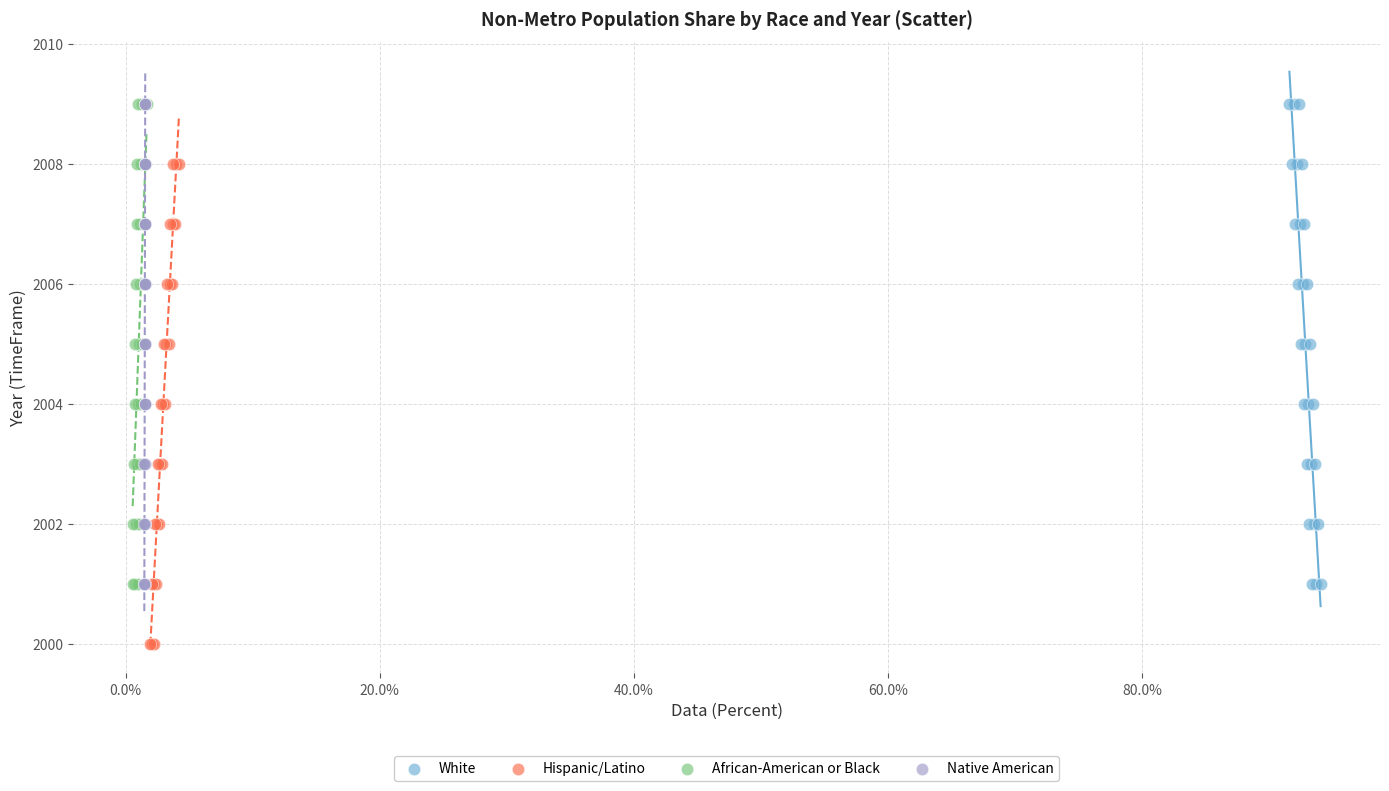

Which series contains the lowest Y value?

Hispanic/Latino